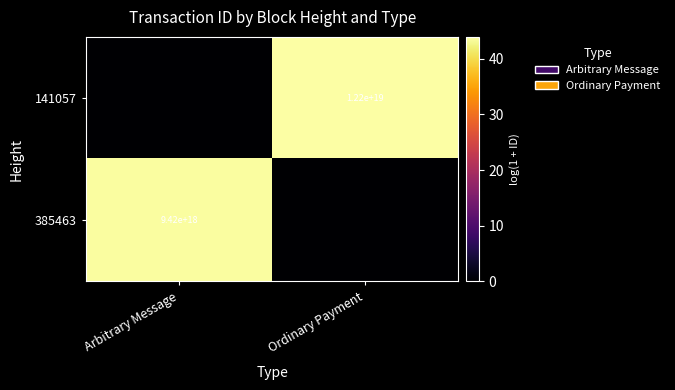

How many series are shown in this chart?

2